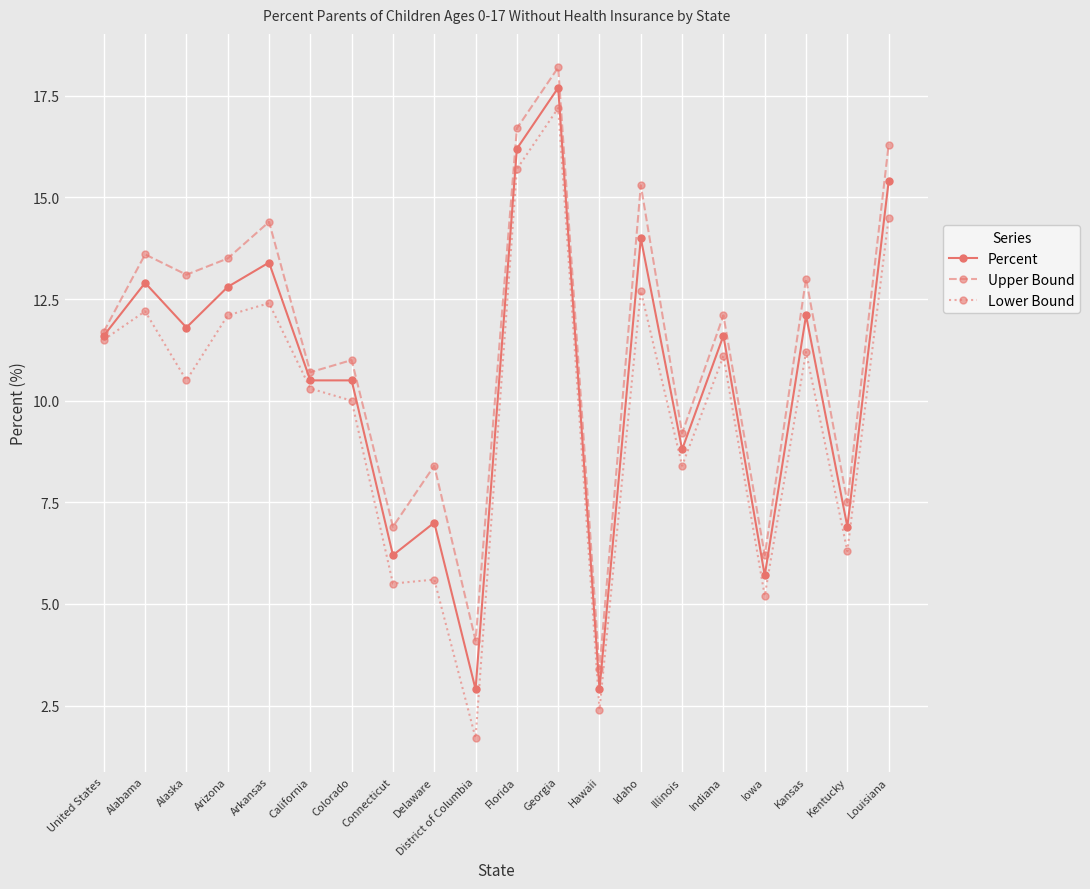

True or false: Lower Bound has a value of 20.1 at Arkansas.

False